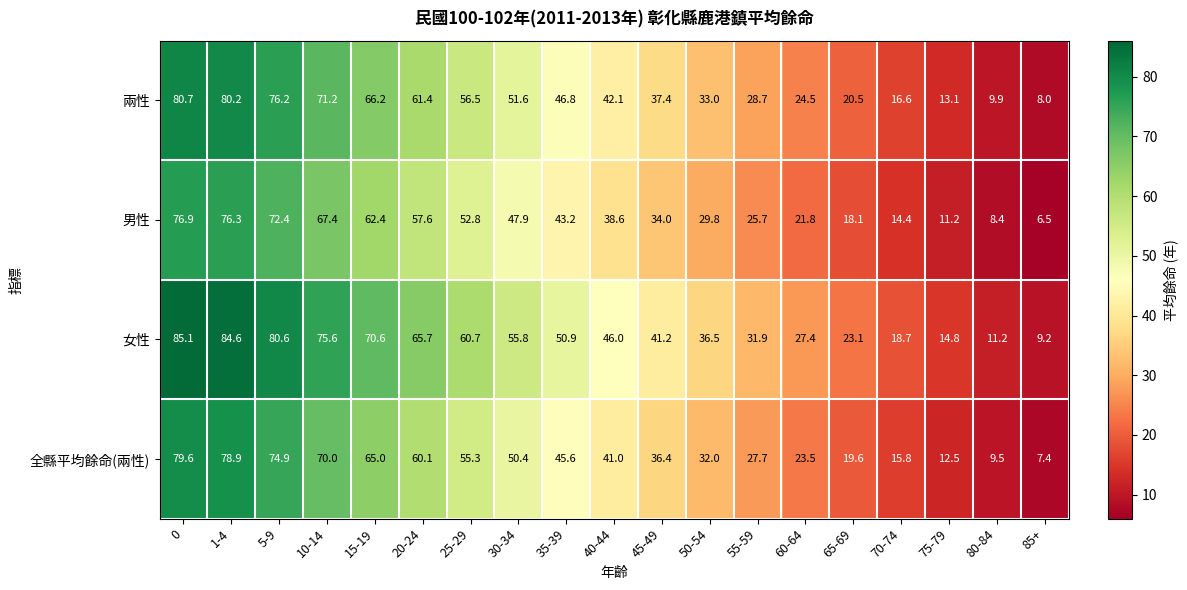

What is the difference between the highest and lowest values at 50-54?

6.7